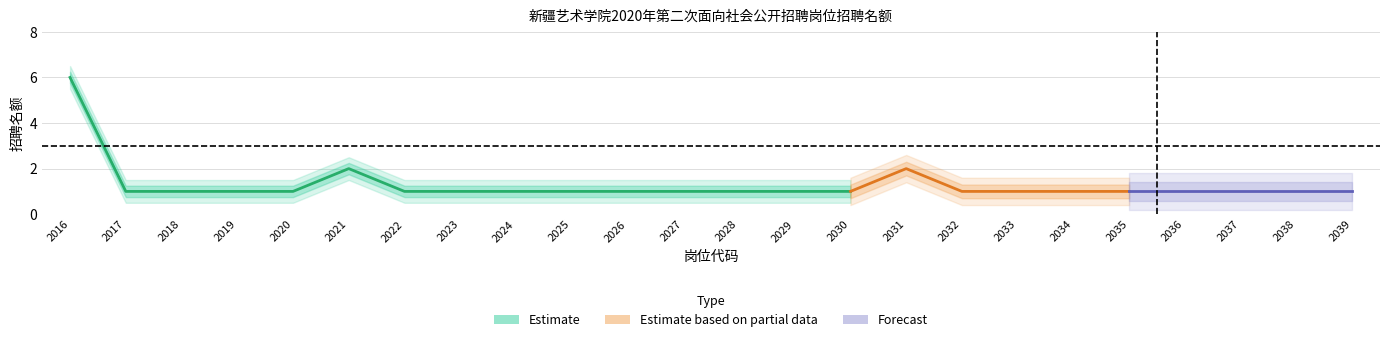

What is the value of the 10th point from the left?

1